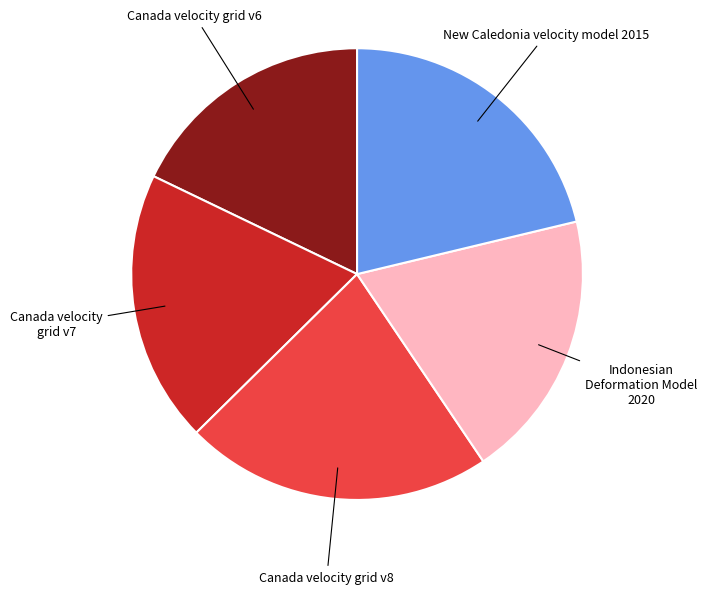

Which category has the biggest portion of the pie?

Canada velocity grid v8